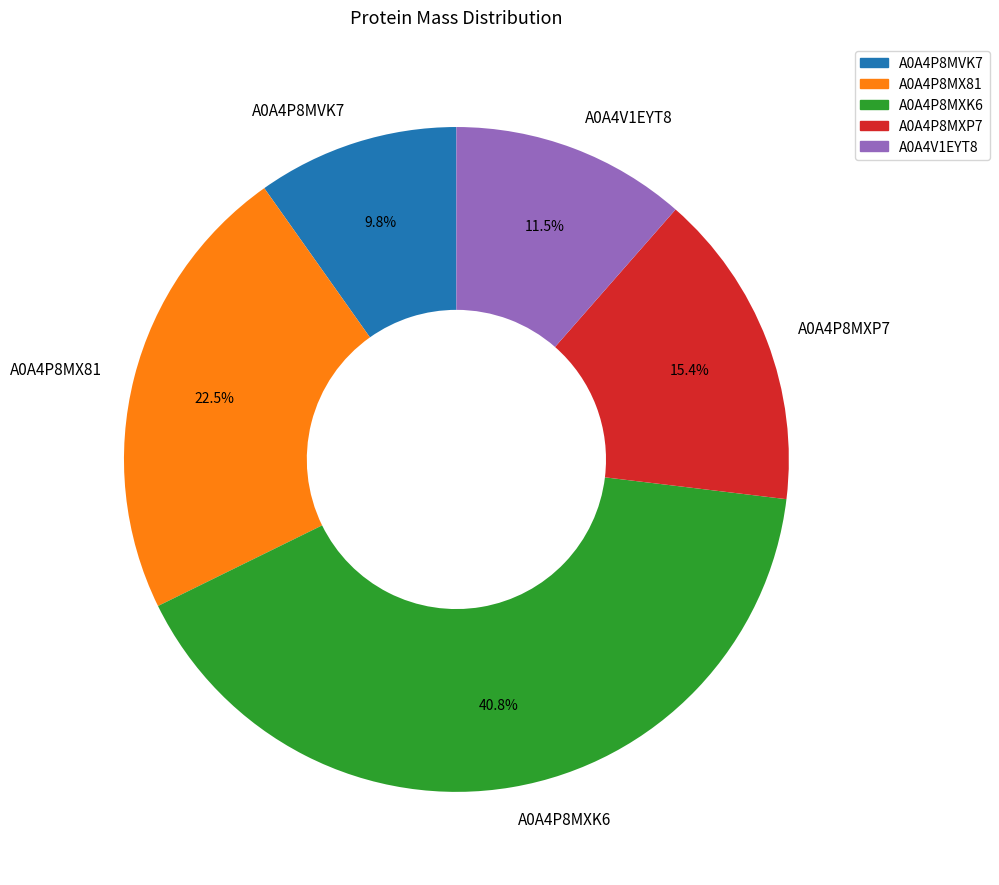

True or false: A0A4P8MVK7 accounts for 1% of the total.

False